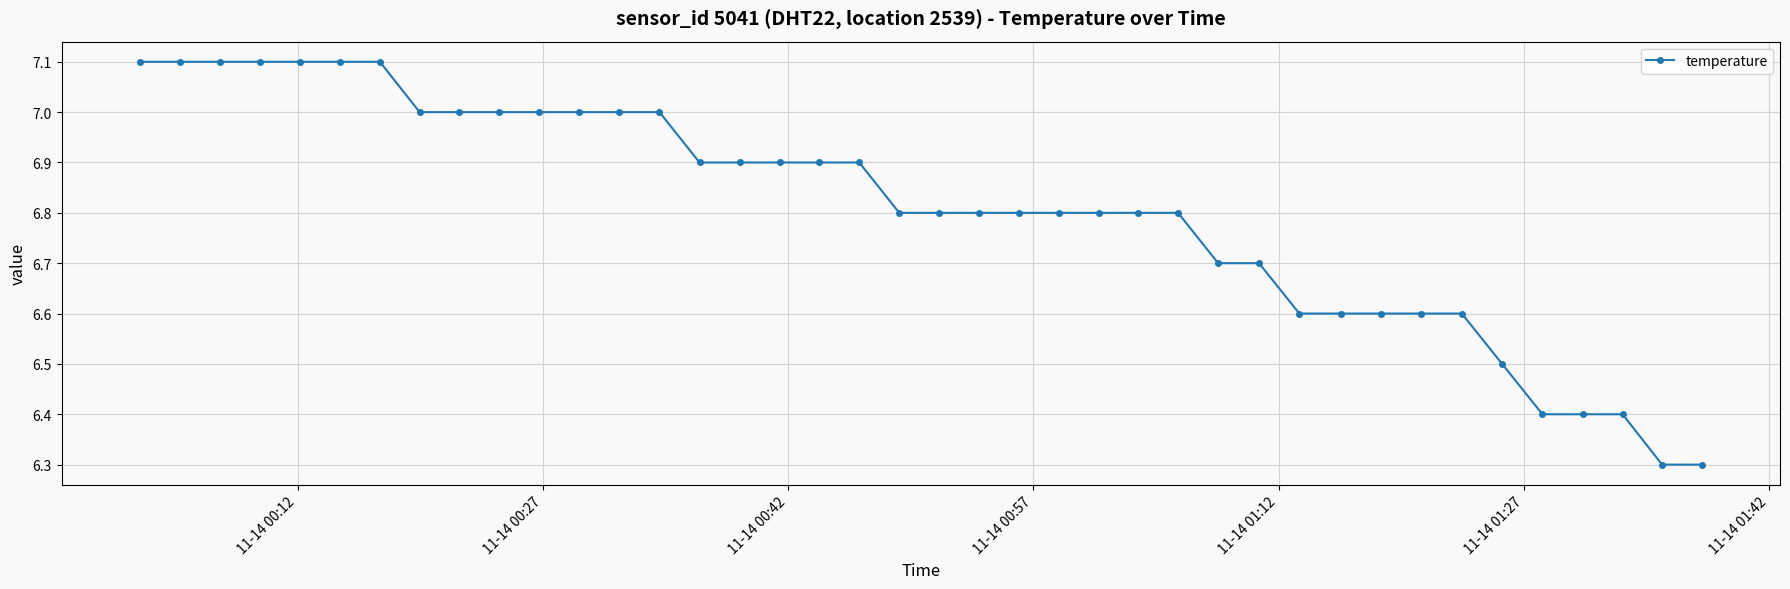

How many values are between 6 and 7?

33